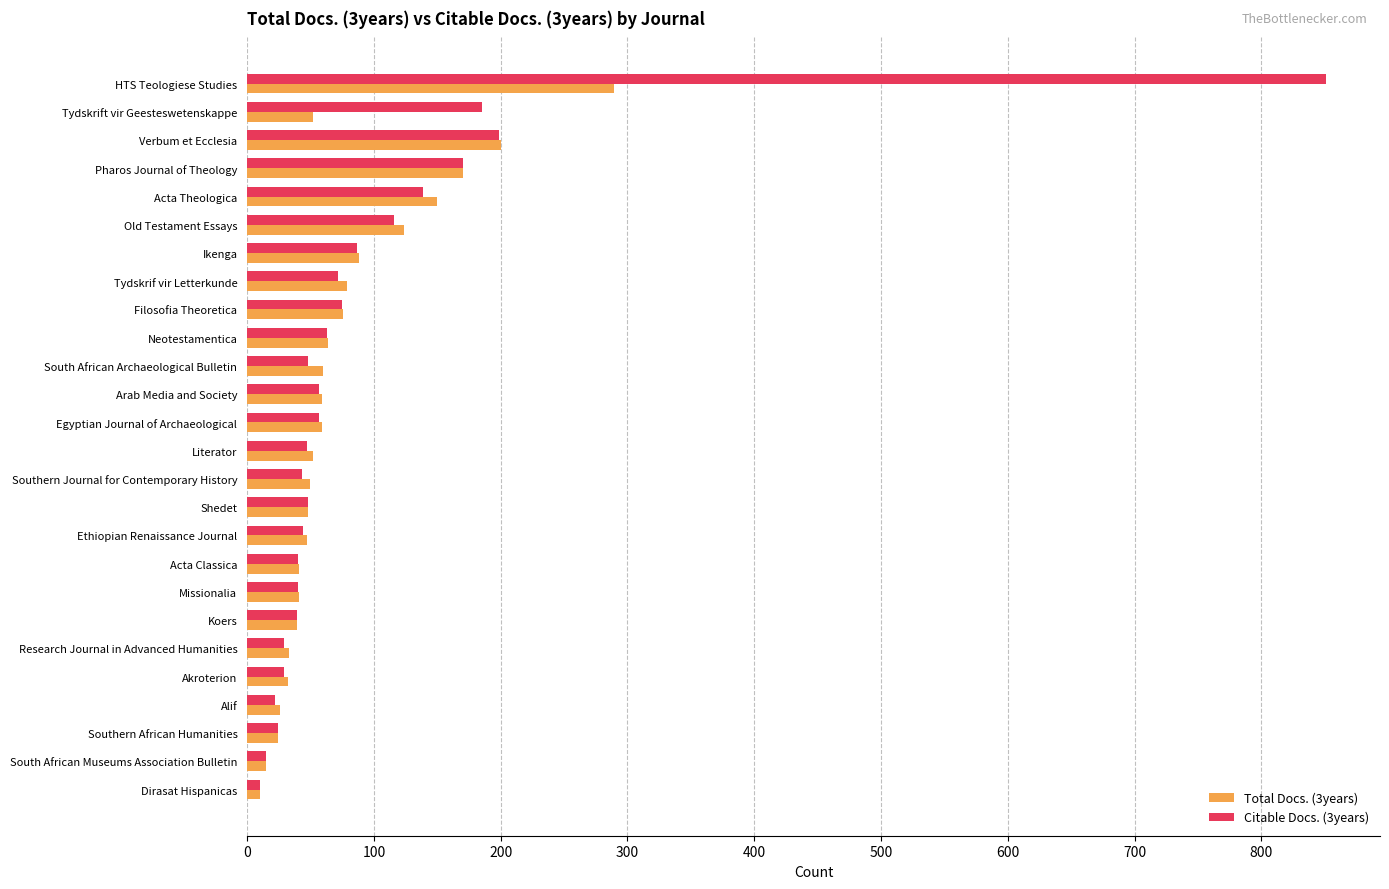

The value of Total Docs. (3years) at South African Archaeological Bulletin is 28. True or false?

False